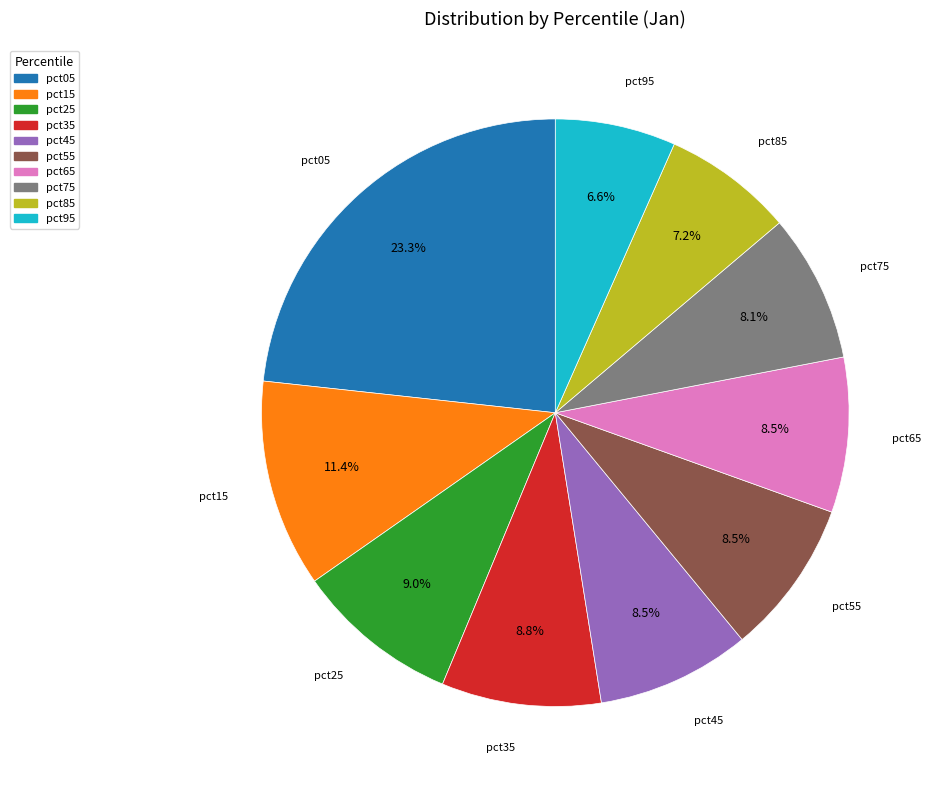

How much of the chart is everything except pct65?

91.5%